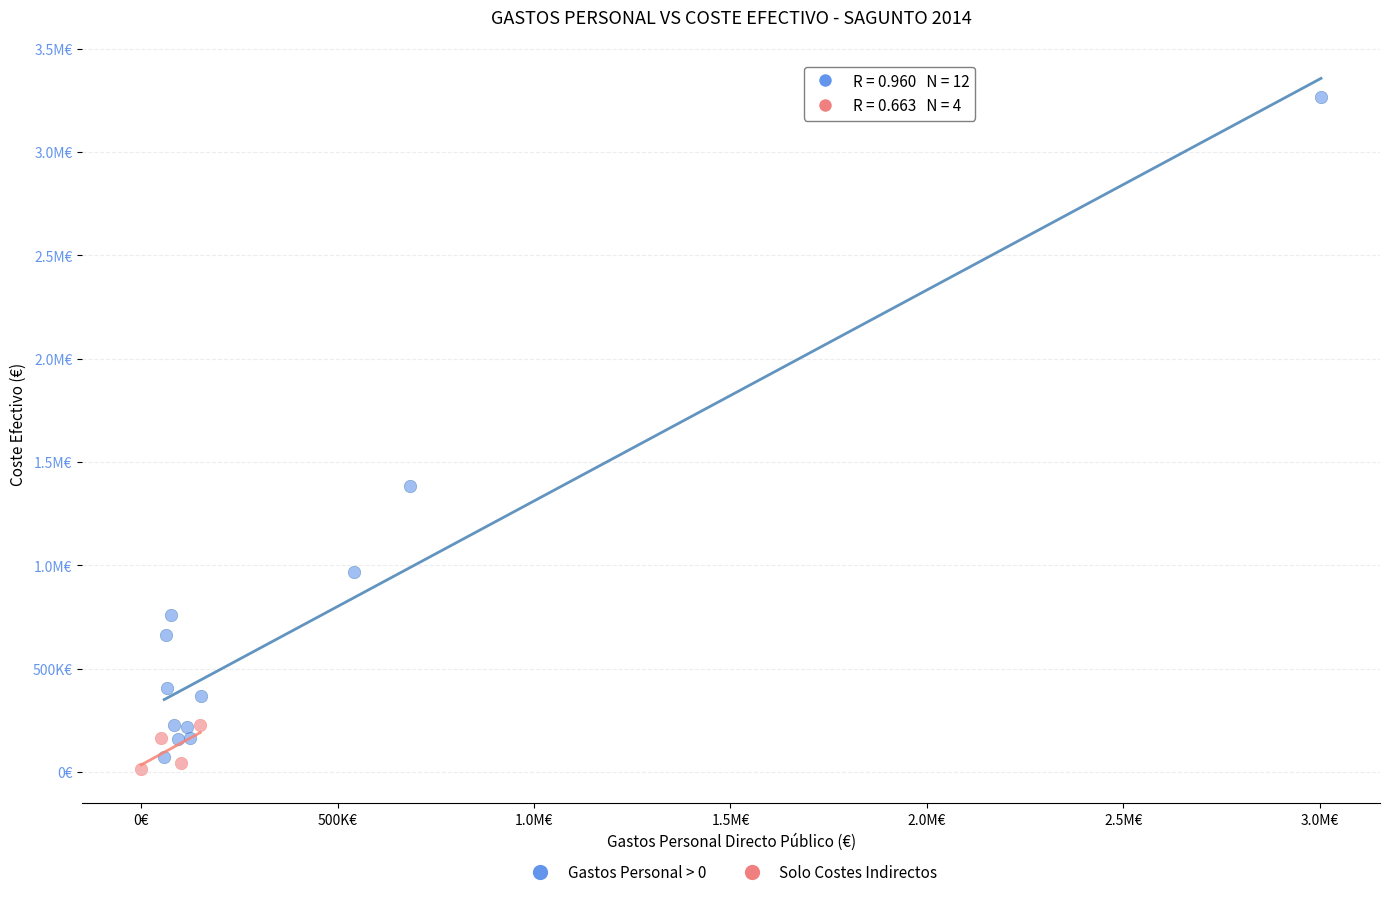

What are all the series names shown in the legend?

Gastos Personal > 0, Solo Costes Indirectos